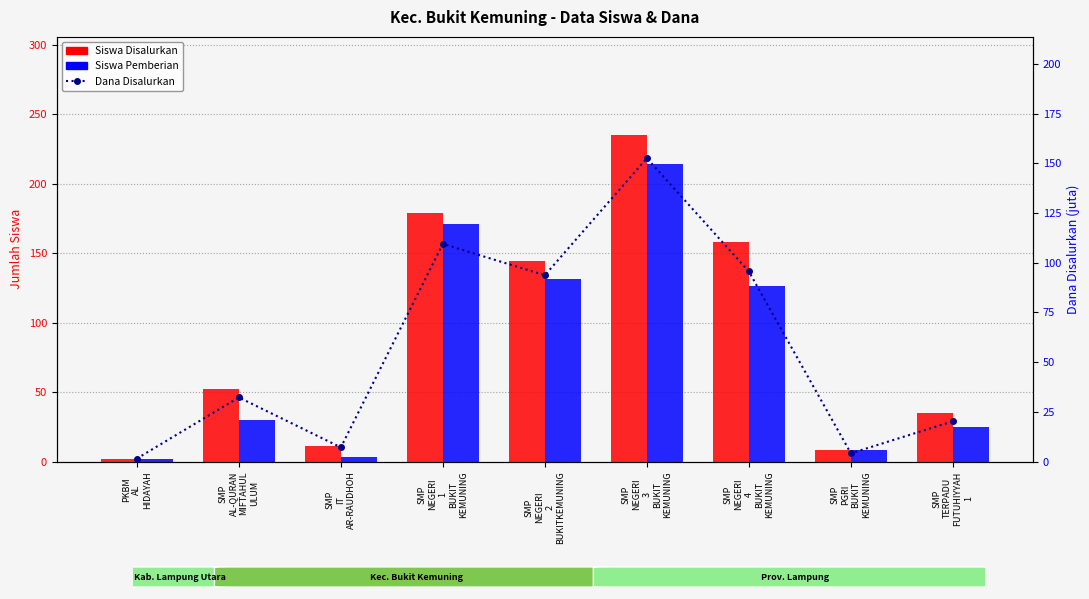

Which category has the lowest value across all series?

PKBM
AL
HIDAYAH